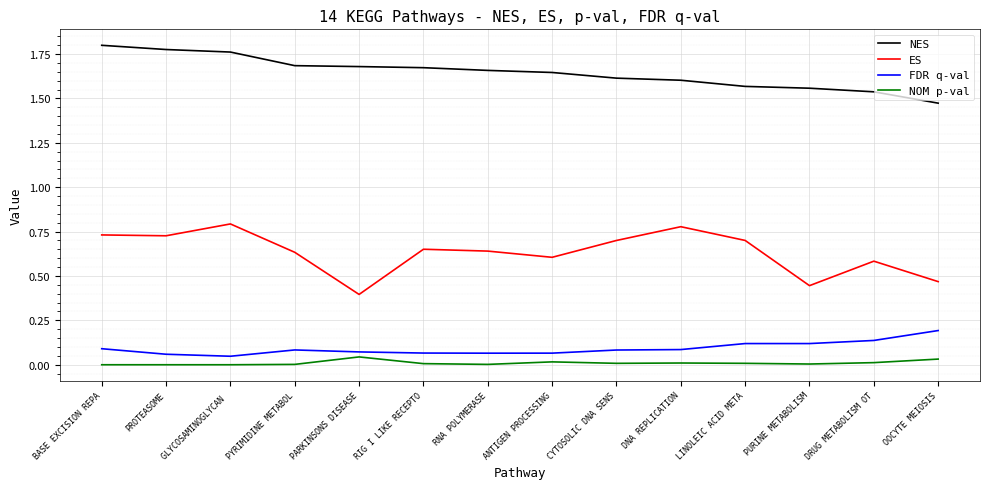

The value of ES at DNA REPLICATION is 0.8. True or false?

True